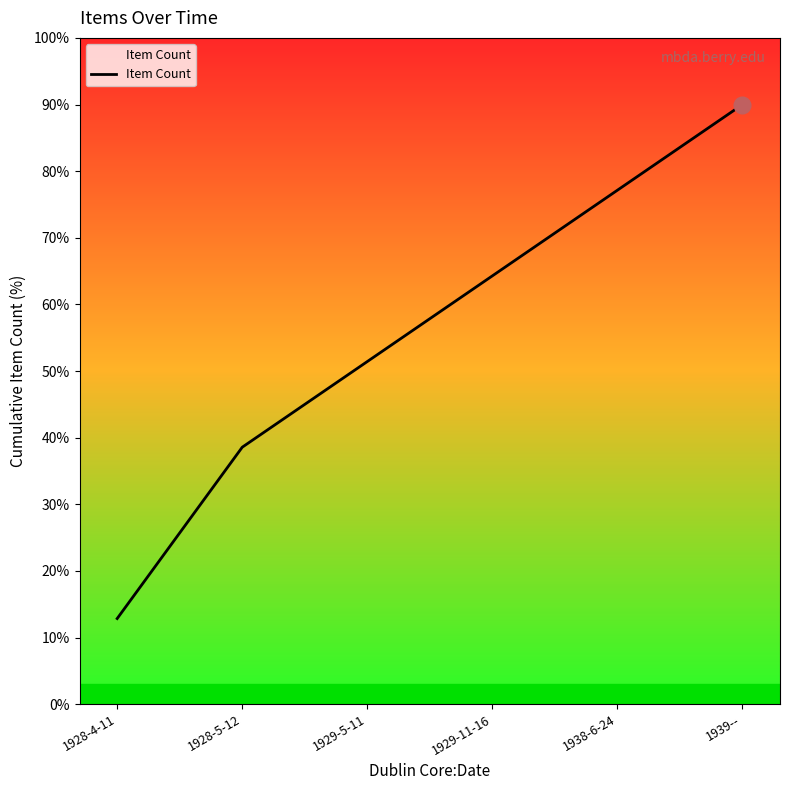

True or false: the data shows 77.1 at 1938-6-24.

True